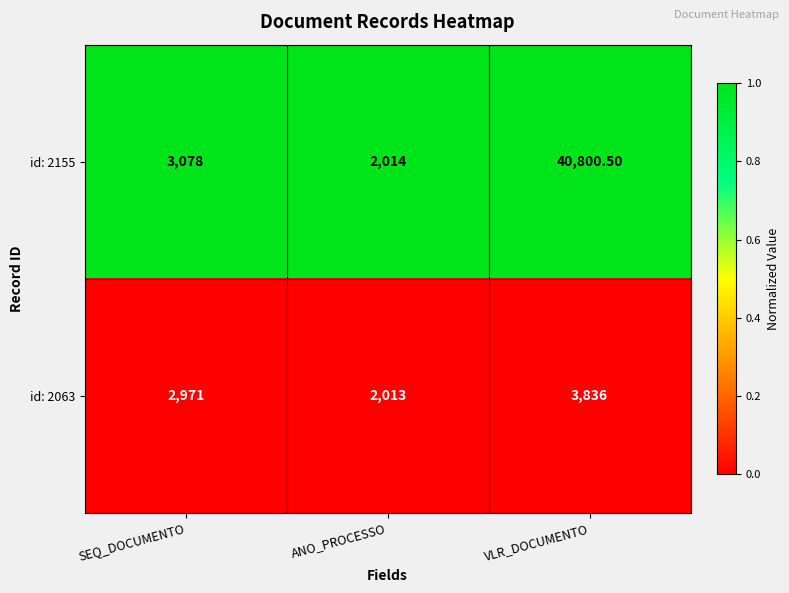

At which label is id: 2063 closest to 2924?

SEQ_DOCUMENTO